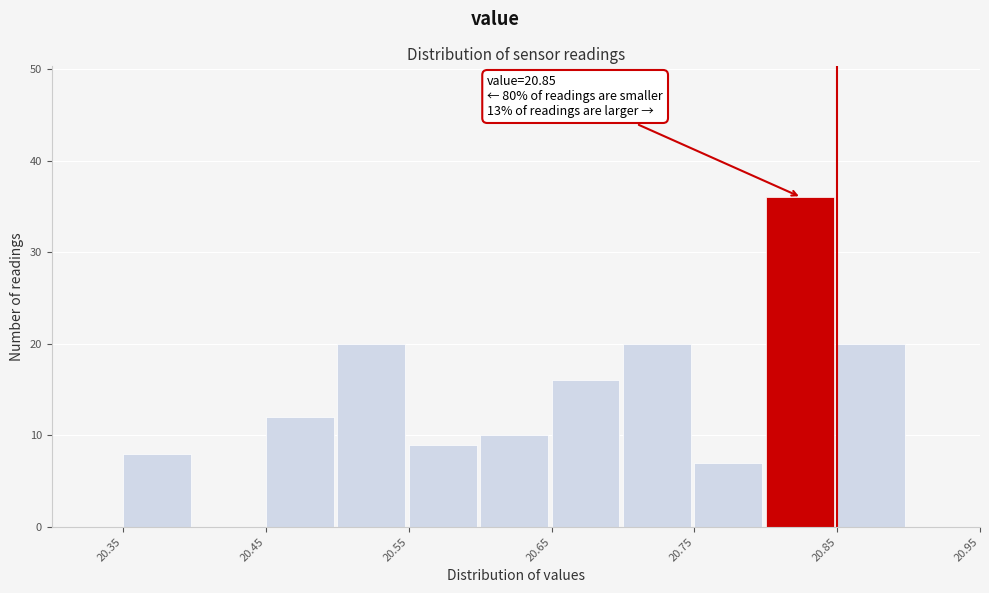

Which range on the x-axis has the tallest bar?

20.80 to 20.85